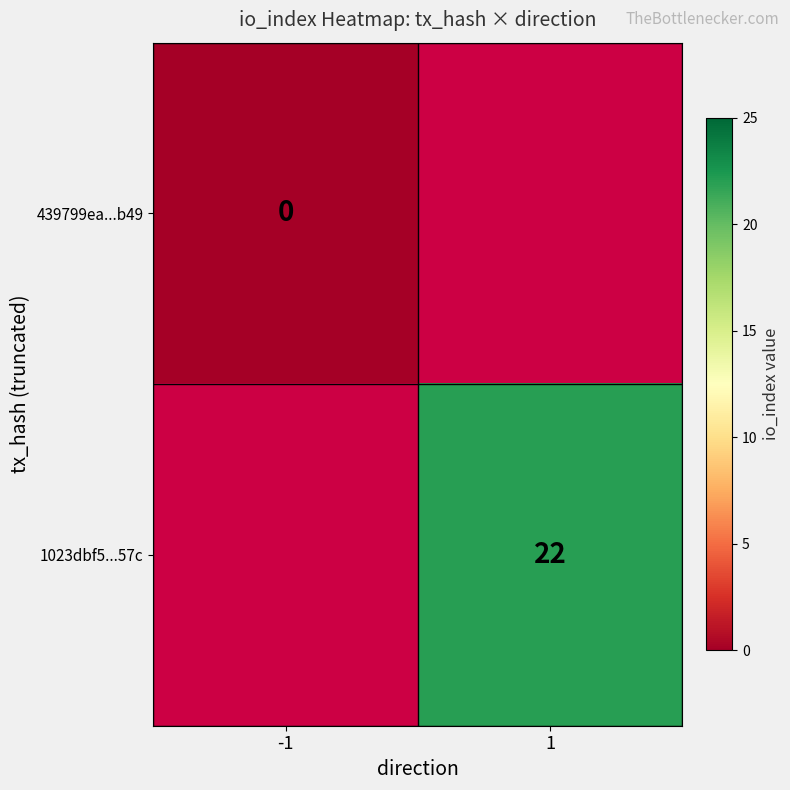

Is the value of 439799ea...b49 at -1 greater than the value of 1023dbf5...57c at 1?

No